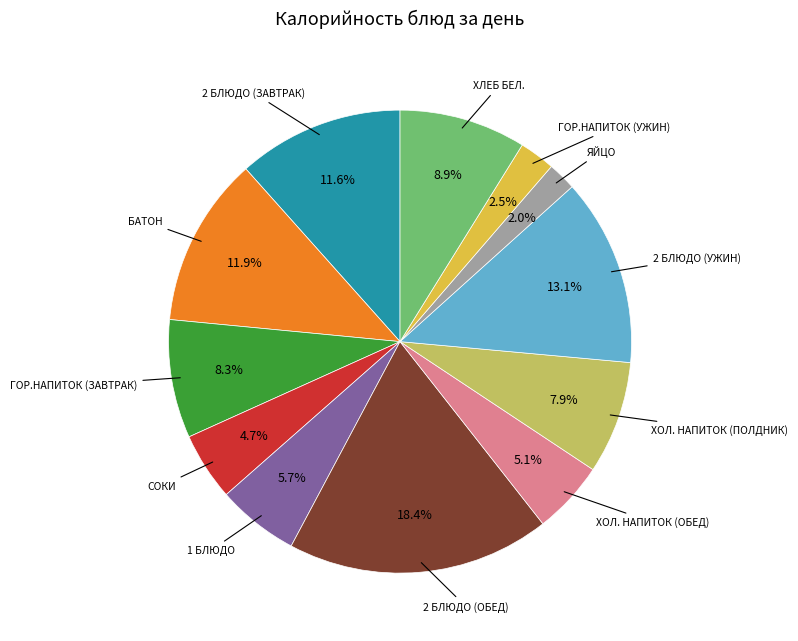

Is there a majority slice in this chart?

No